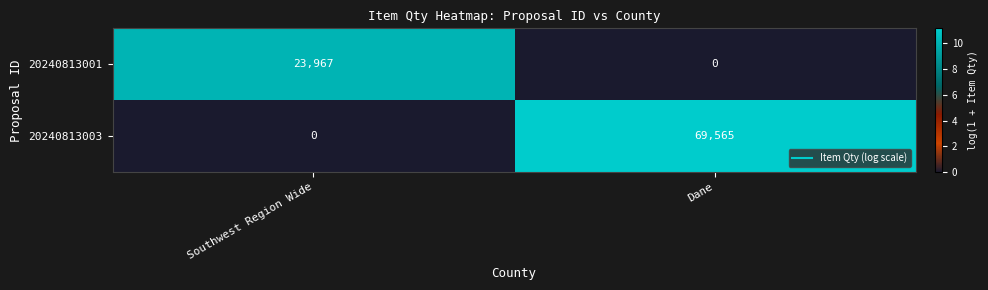

What is the spread (max minus min) of values at Southwest Region Wide?

23967